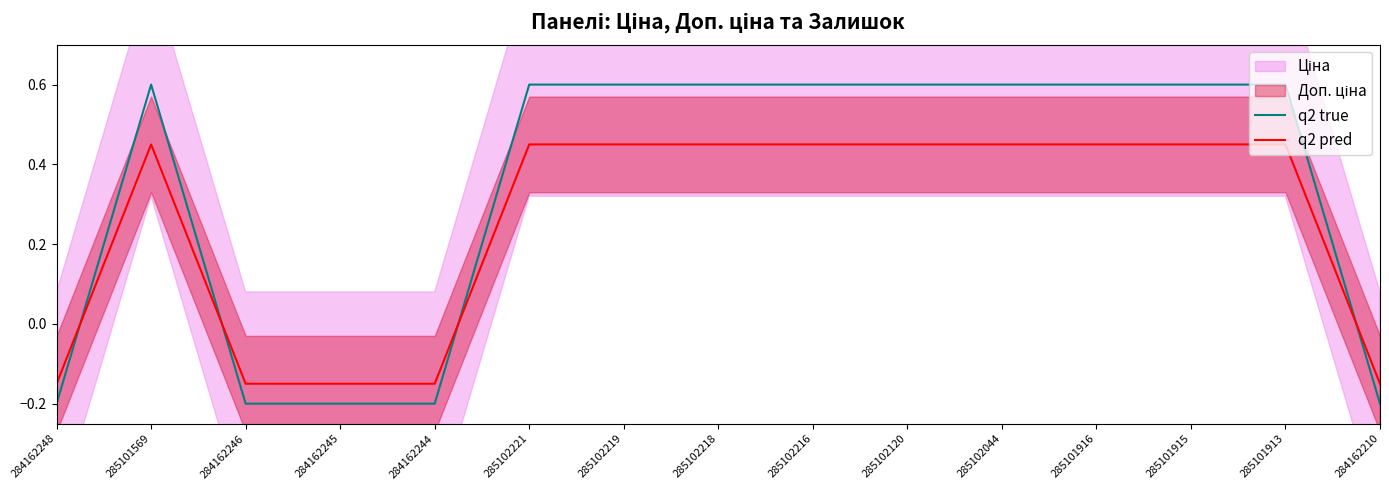

How many values in q2 true are below zero?

5